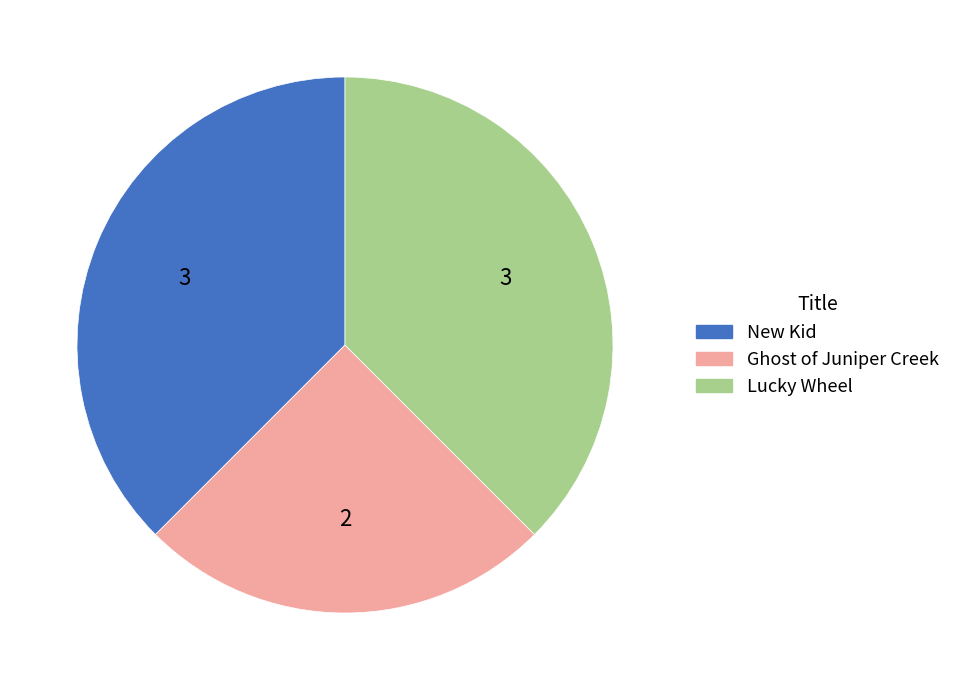

The New Kid slice represents 26% of the pie. True or false?

False